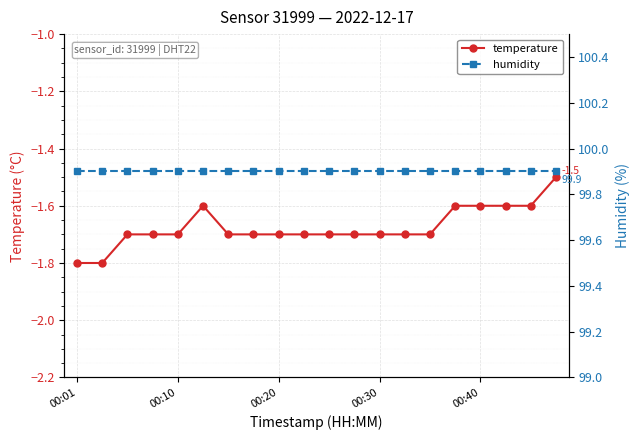

What is the sum of all temperature values?

-33.5